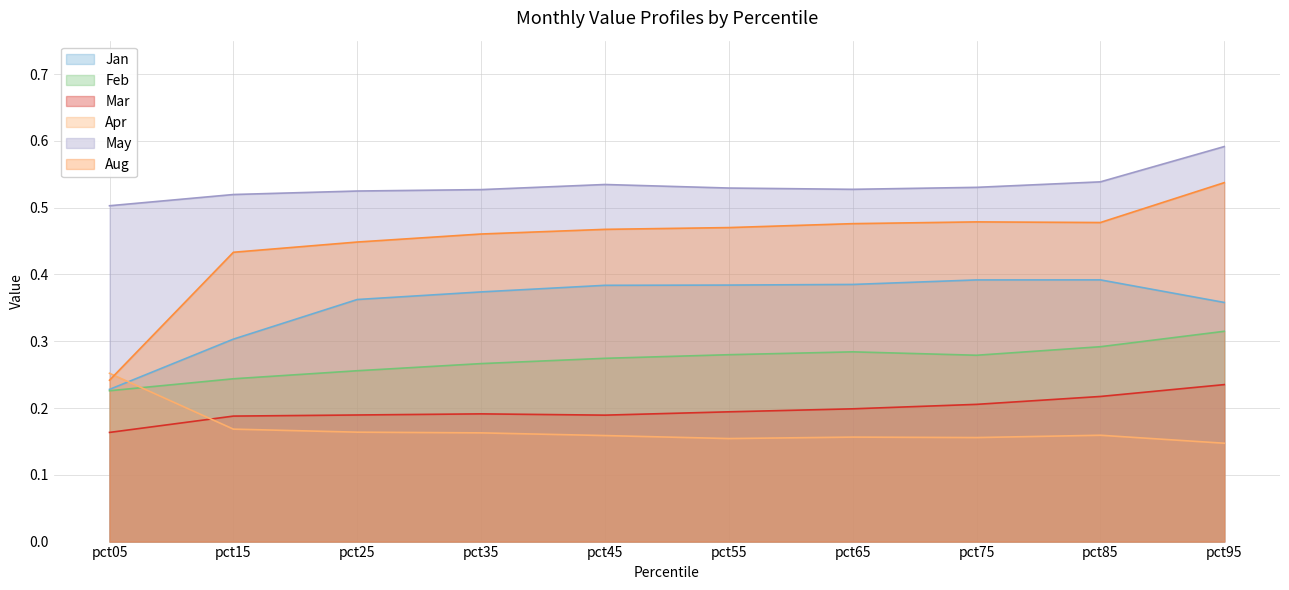

List the labels in order of Mar value, largest first.

pct95, pct85, pct75, pct65, pct55, pct35, pct25, pct45, pct15, pct05